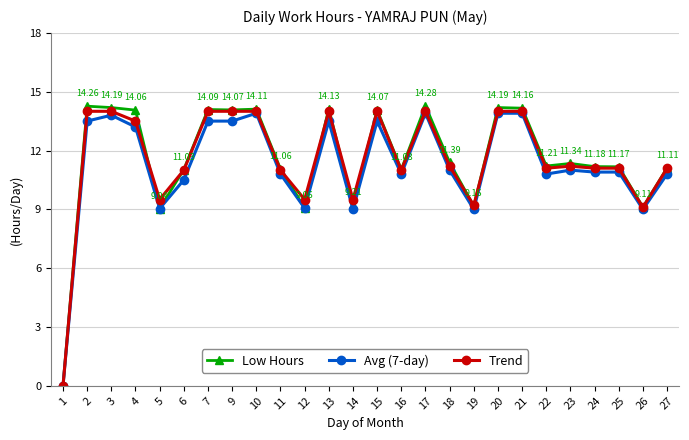

What is the sum of all Avg (7-day) values?

292.7